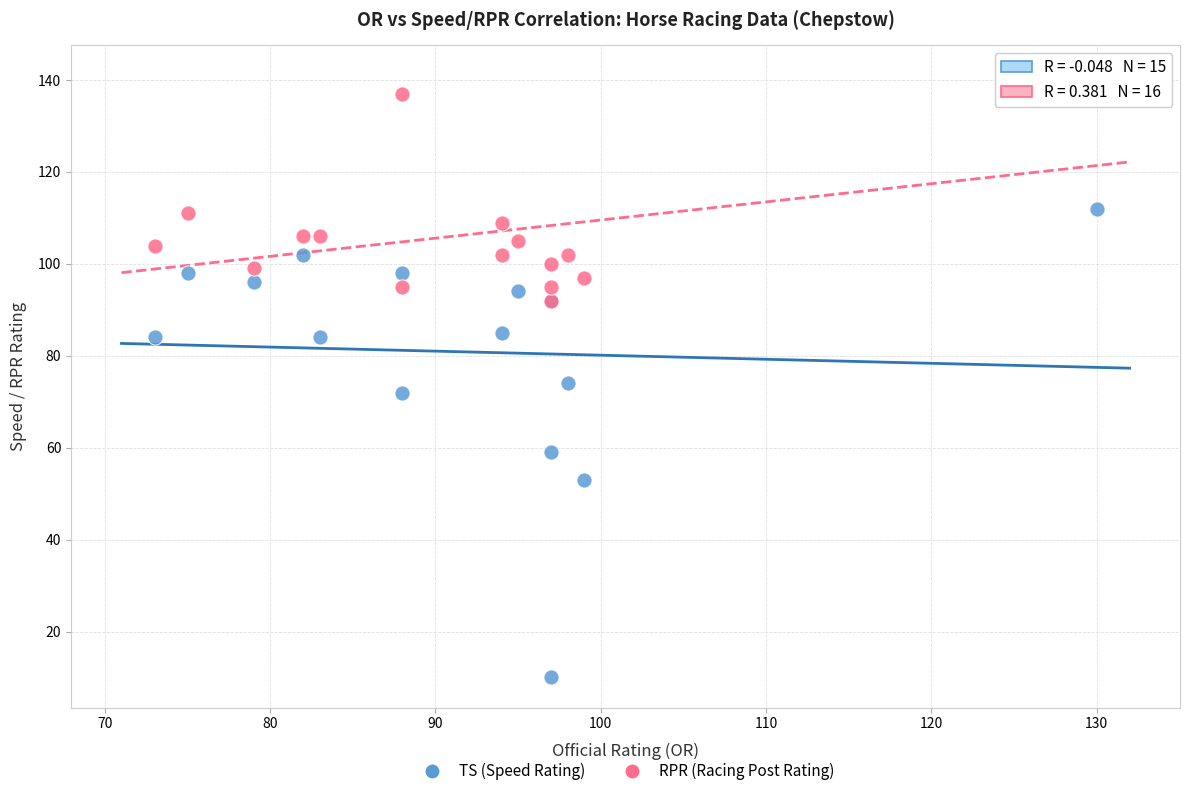

Which series has the largest Y range (max minus min)?

TS (Speed Rating)